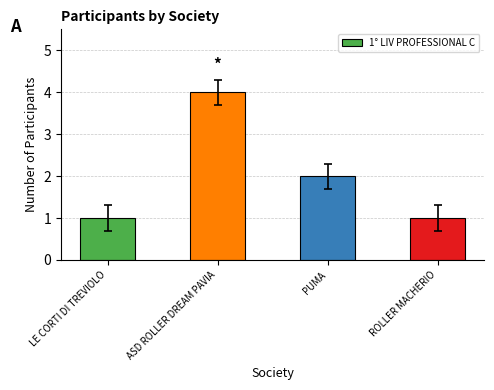

Where is the data nearest to the value 2?

PUMA